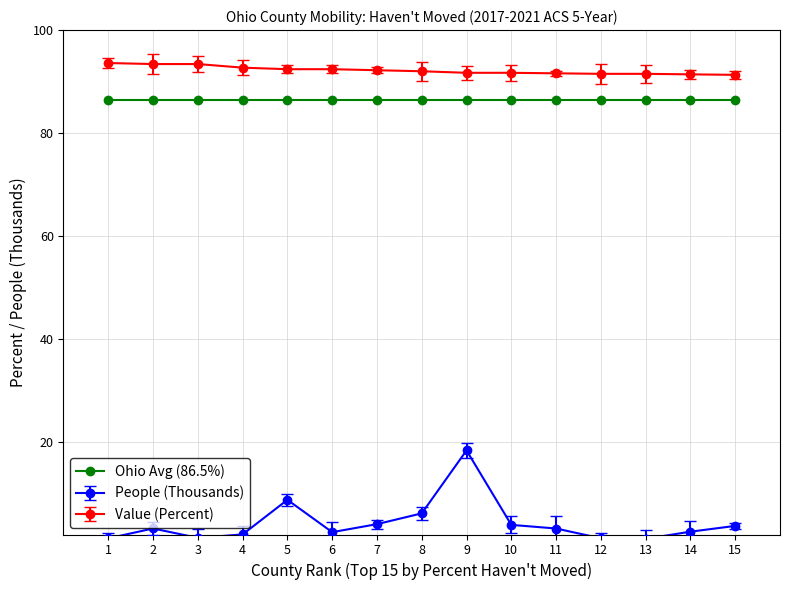

How many lines are shown in the chart?

3